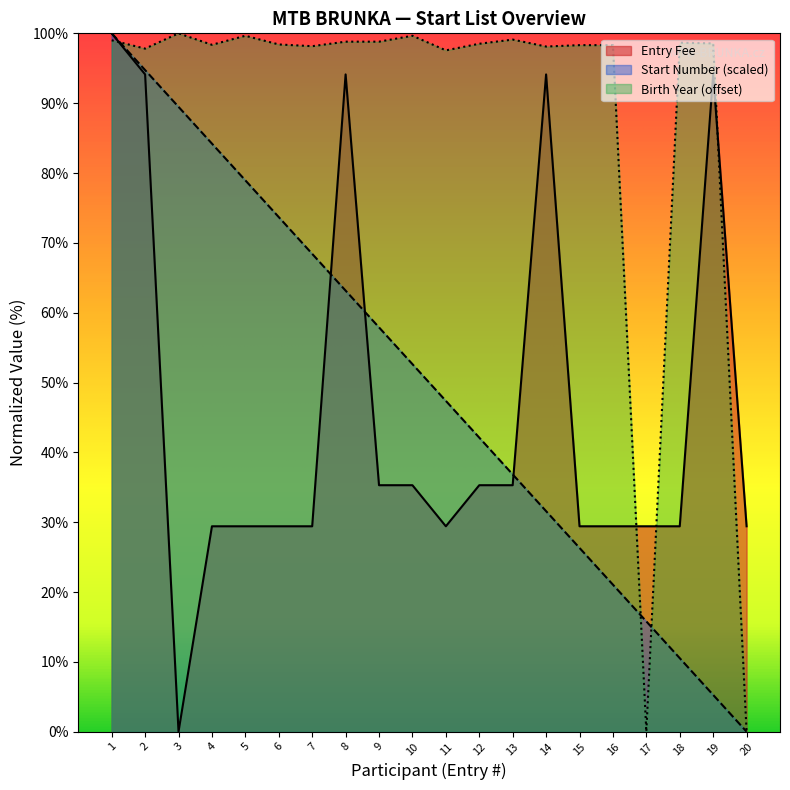

At 8, list the series in order from largest to smallest.

Birth Year (offset), Entry Fee, Start Number (scaled)